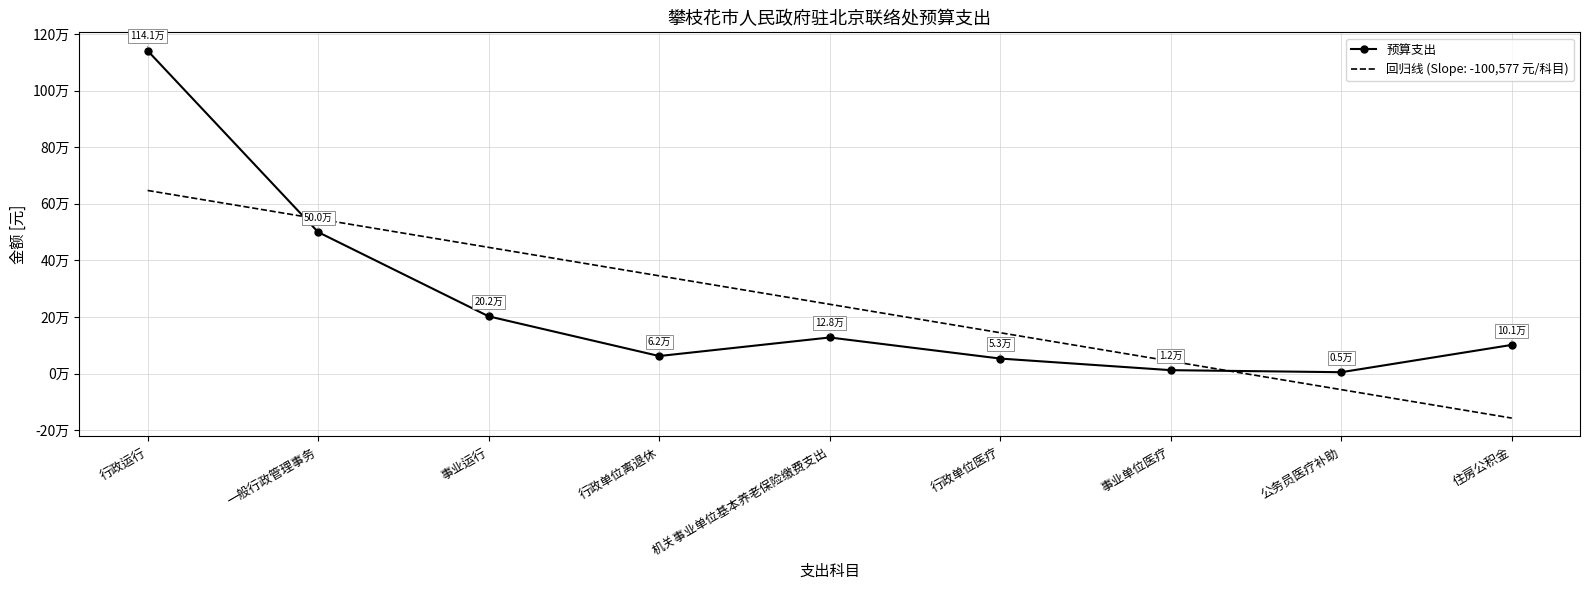

What is the smallest value displayed?

4800.0